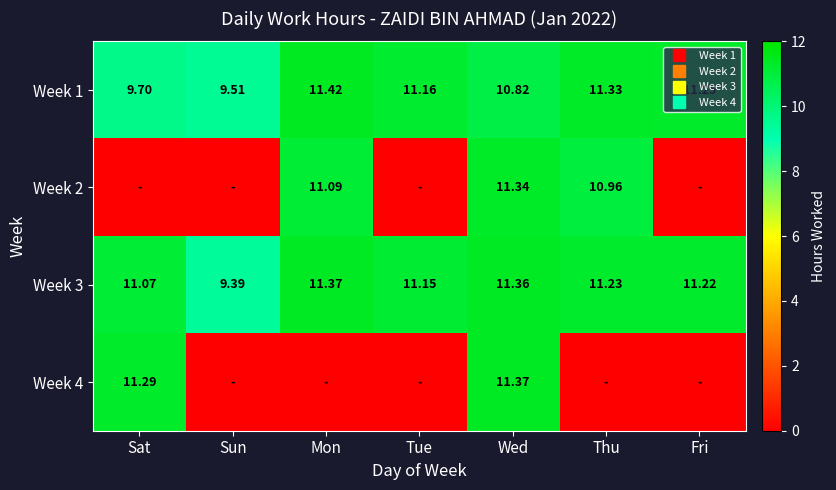

At which category is the sum across all series the highest?

Wed